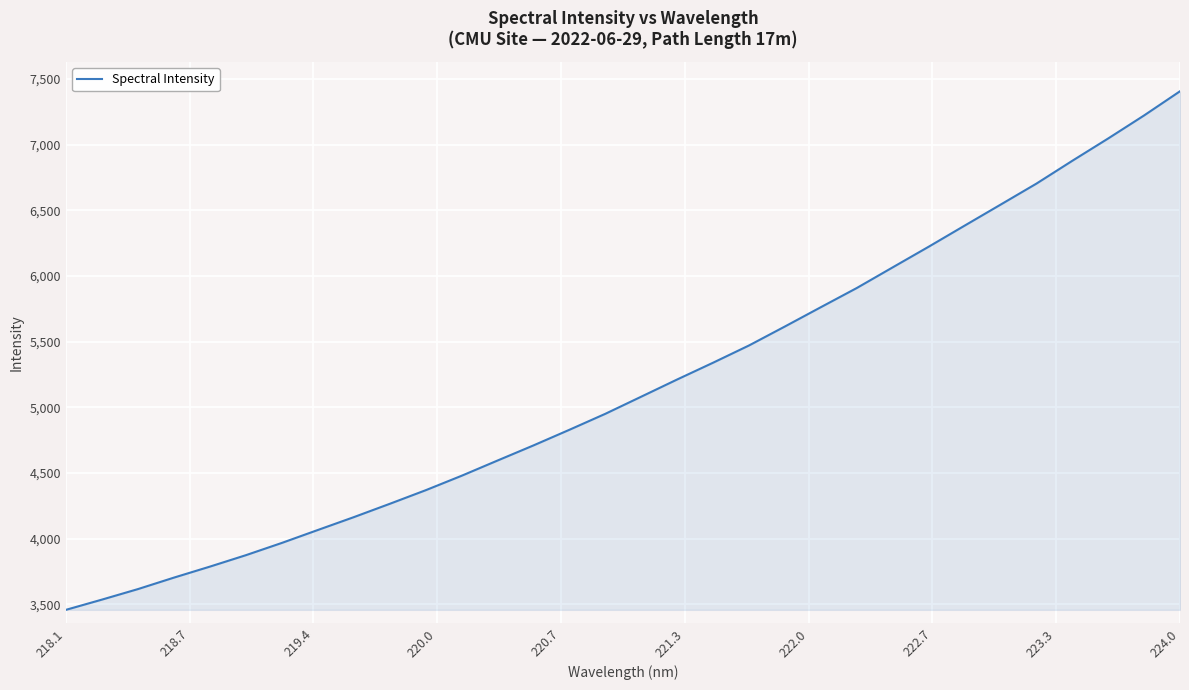

What is the smallest value displayed?

3456.9